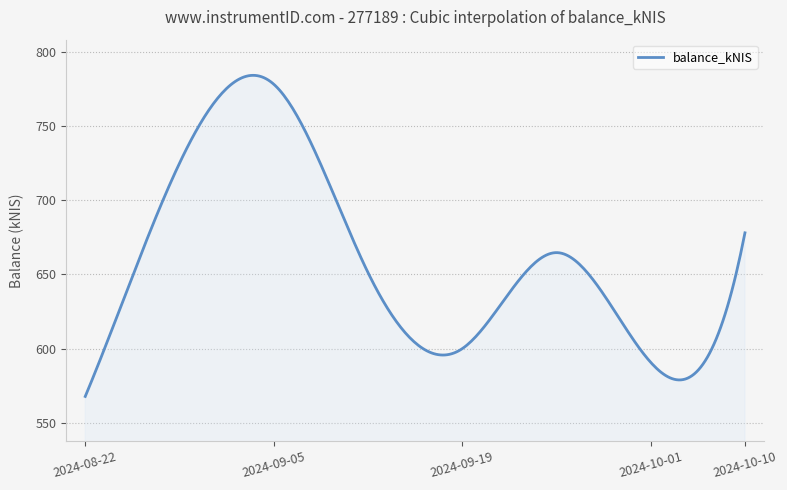

What is the difference between the maximum and minimum values?

216.3